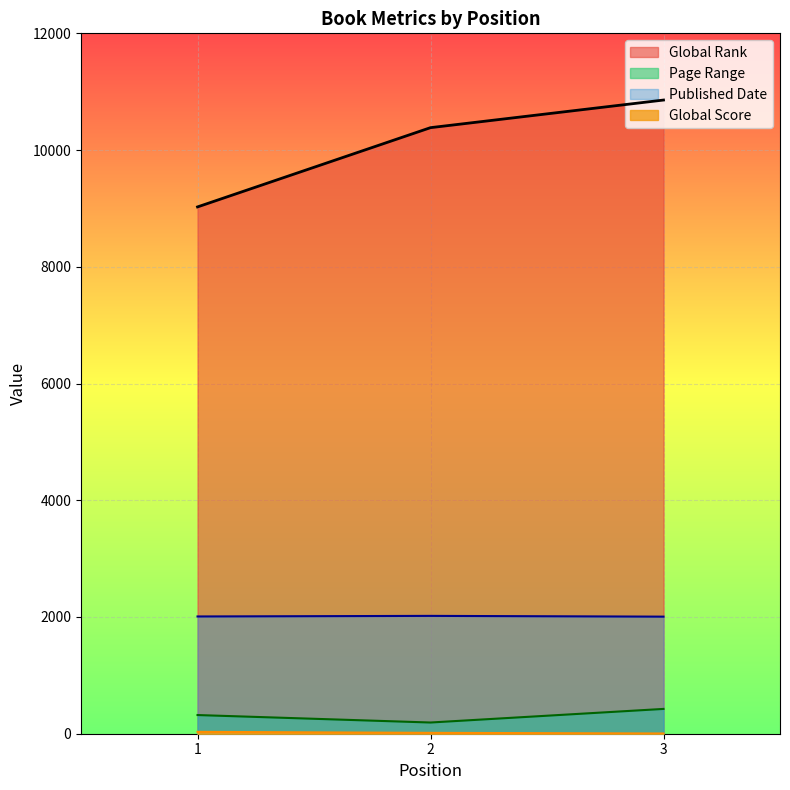

Reading left to right, transcribe all the data shown in this chart.

Global Rank: 9026	10384	10857
Global Score: 32	15	4
Page Range: 320	192	425
Published Date: 2009	2019	2006